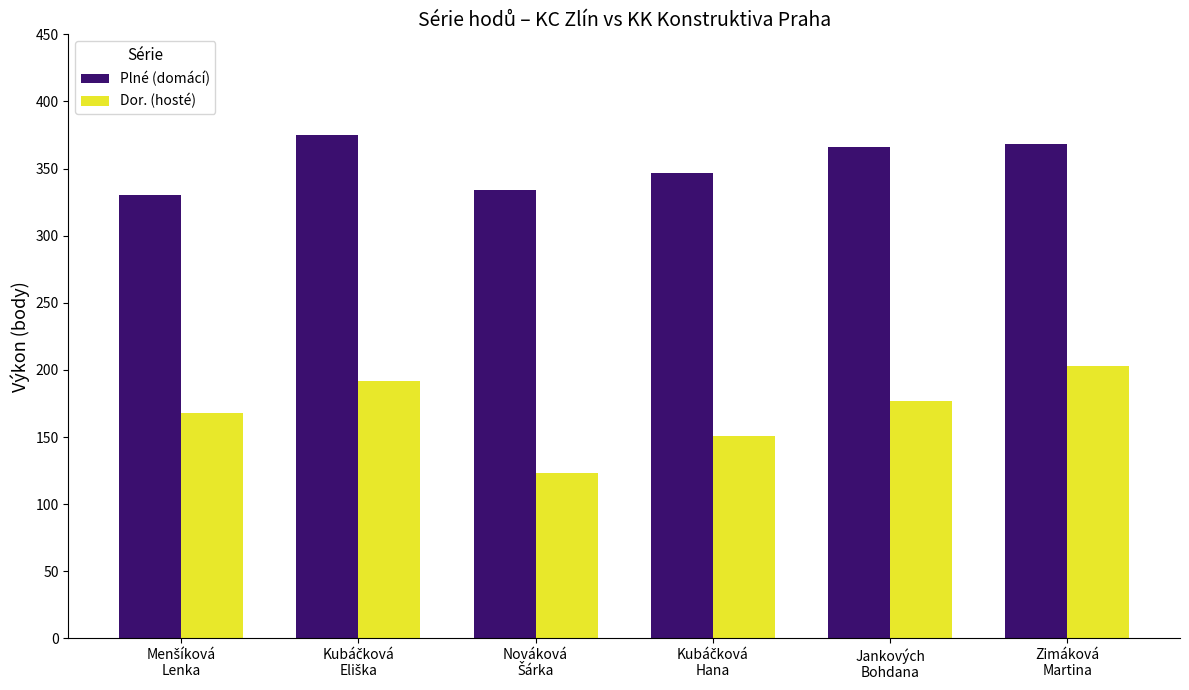

What are all the series names shown in the legend?

Plné (domácí), Dor. (hosté)